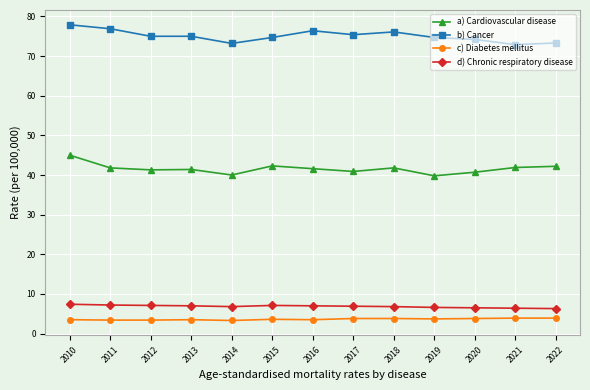

What is the minimum value shown in the chart?

3.3